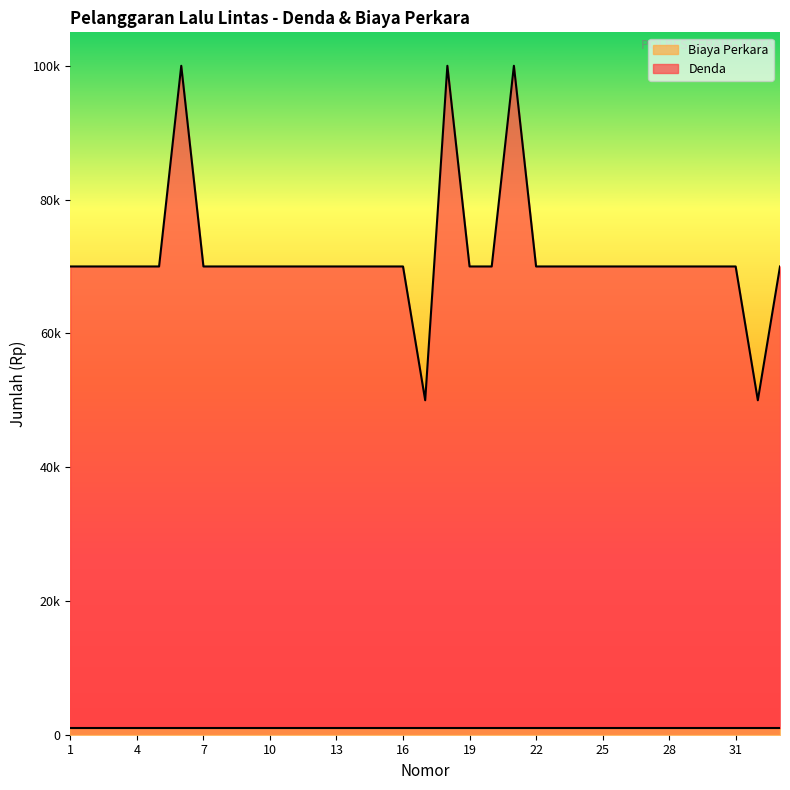

How many points are higher than both their immediate neighbors (excluding endpoints)?

3